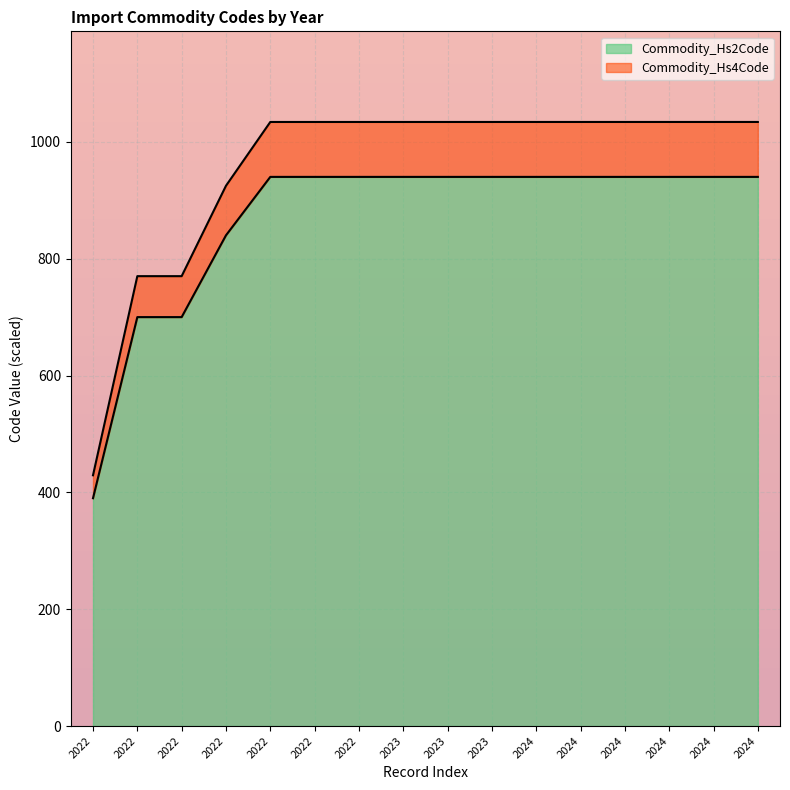

The Commodity_Hs2Code series shows 700.0 at 2022. True or false?

True